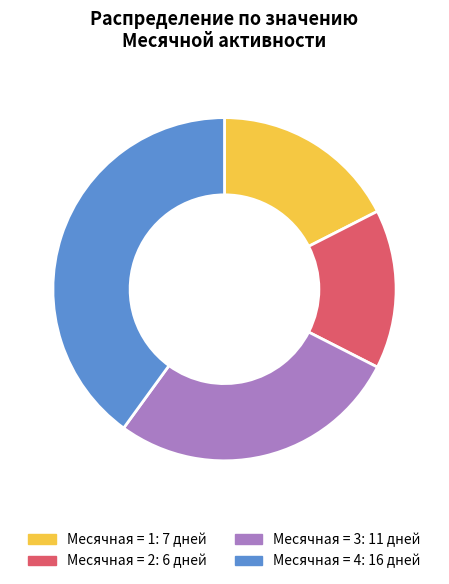

Does any single category account for the majority?

No